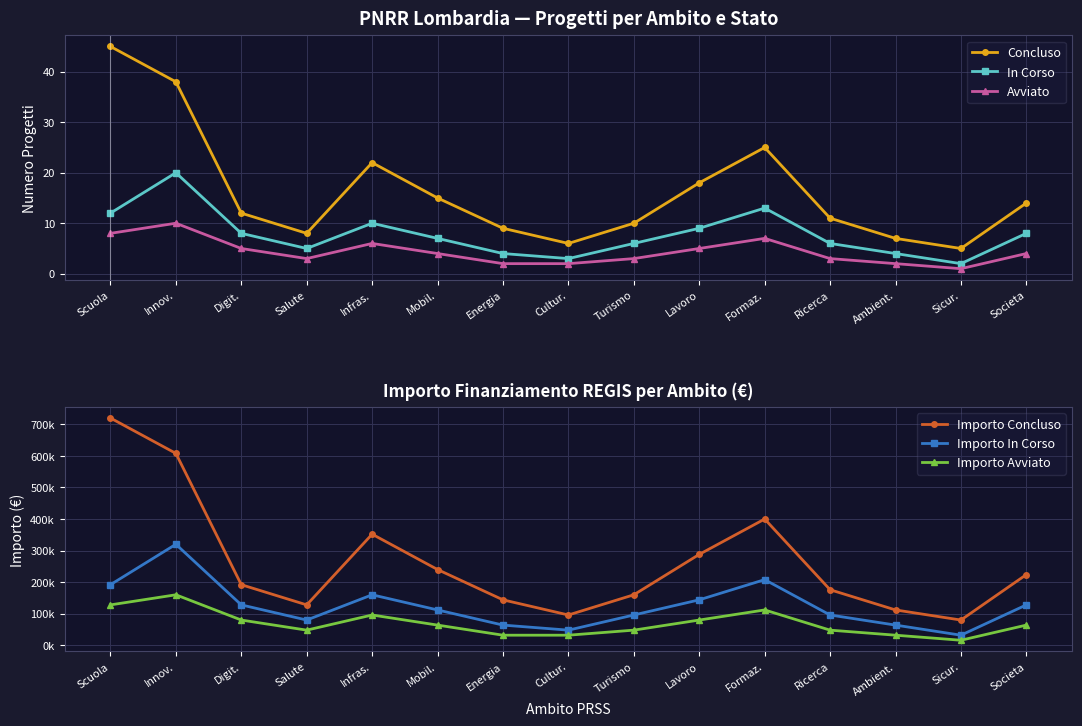

Rank the categories by Importo Concluso value from lowest to highest.

Sicur., Cultur., Ambient., Salute, Energia, Turismo, Ricerca, Digit., Societa, Mobil., Lavoro, Infras., Formaz., Innov., Scuola